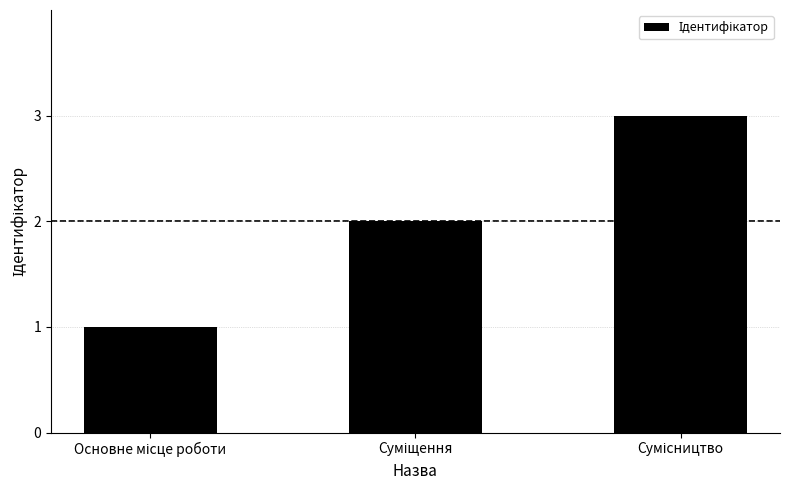

What is the maximum value shown in the chart?

3